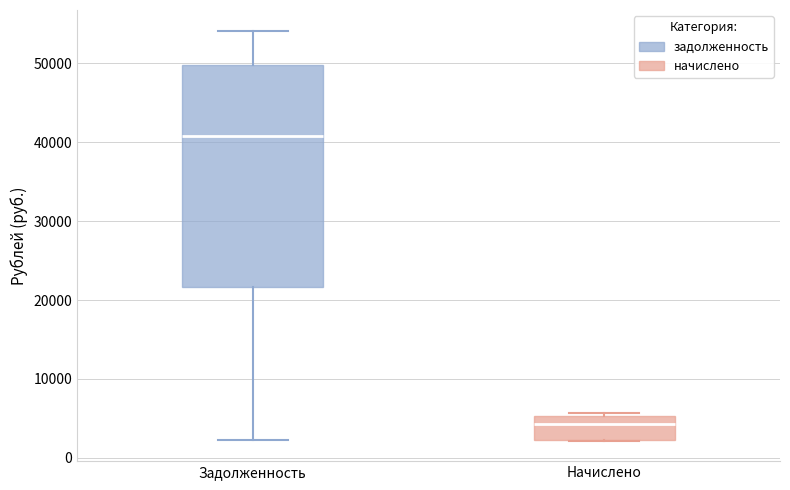

Where is the lower edge of the box for Начислено on the y-axis? The values are not printed on the chart, so give them approximately, as read against the axis.

2000